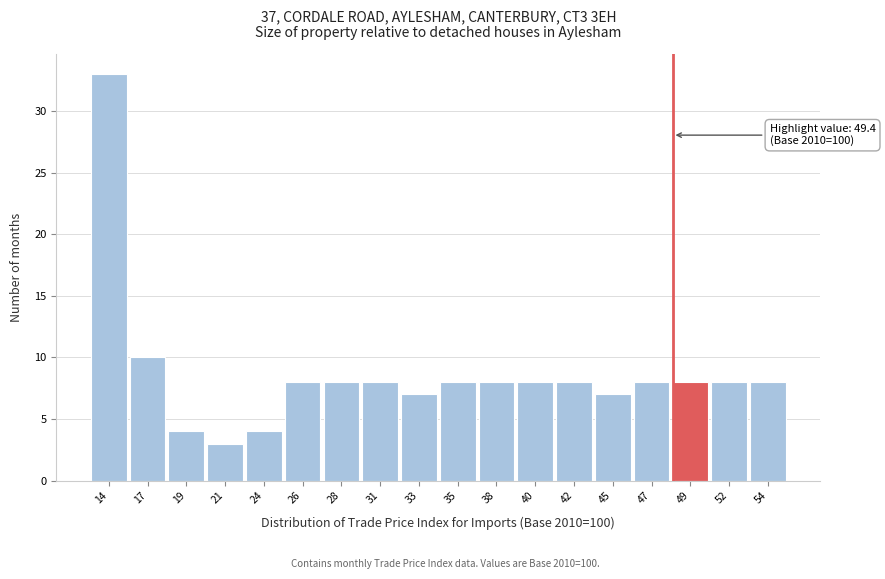

Reading right to left, transcribe all the data shown in this chart.

8	8	8	8	7	8	8	8	8	7	8	8	8	4	3	4	10	33